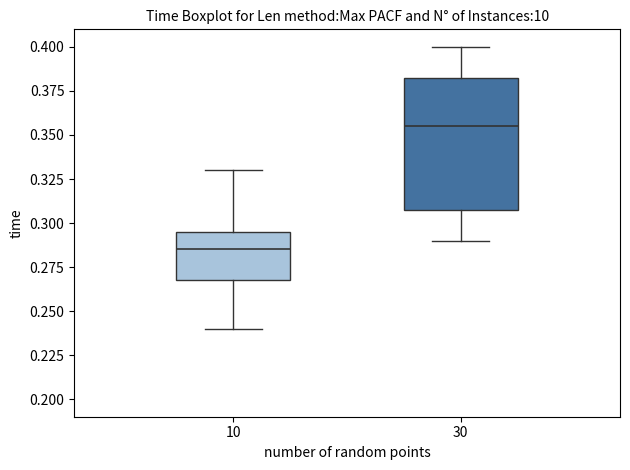

Where is the lower edge of the box at x = 30 on the y-axis? The values are not printed on the chart, so give them approximately, as read against the axis.

0.310